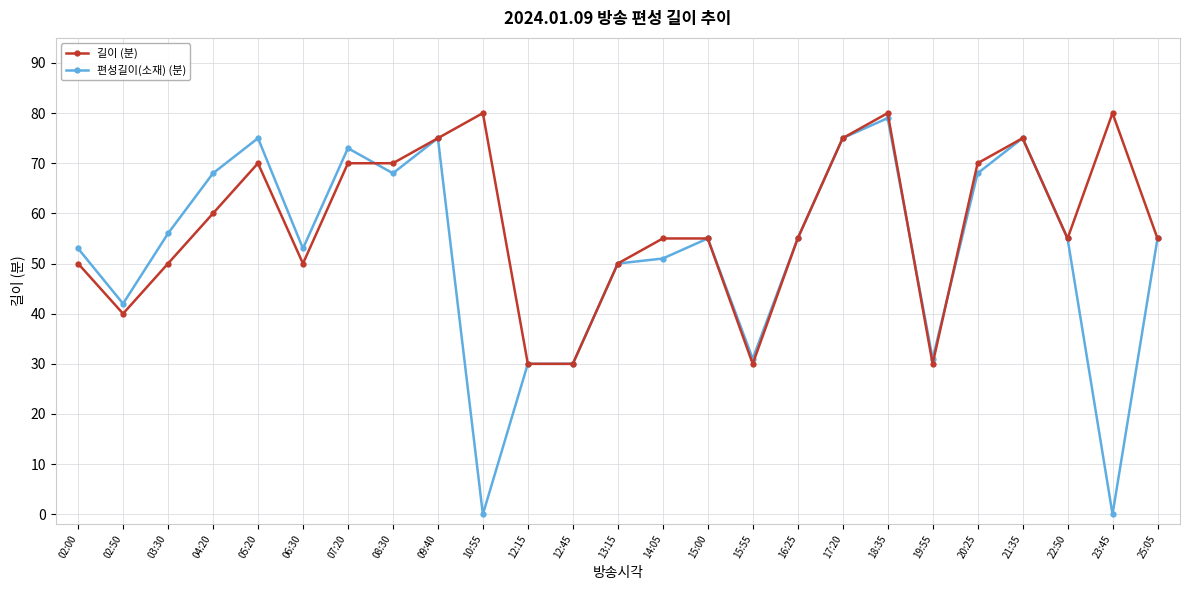

What is the label of the 20th point from the left?

19:55